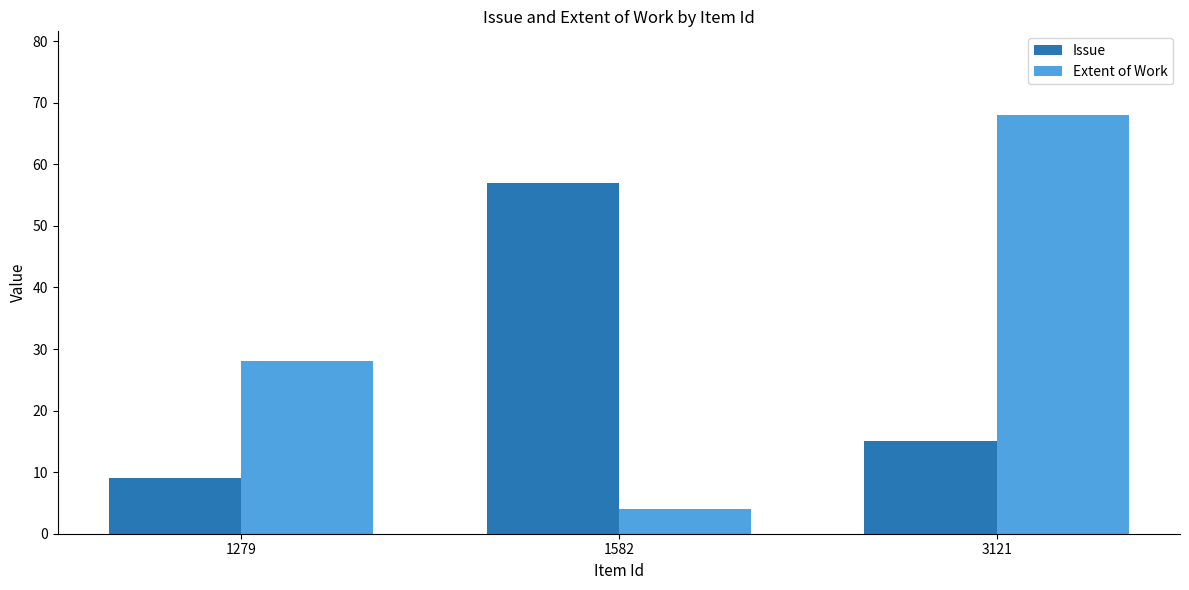

Rank the series by their average value, from lowest to highest.

Issue, Extent of Work